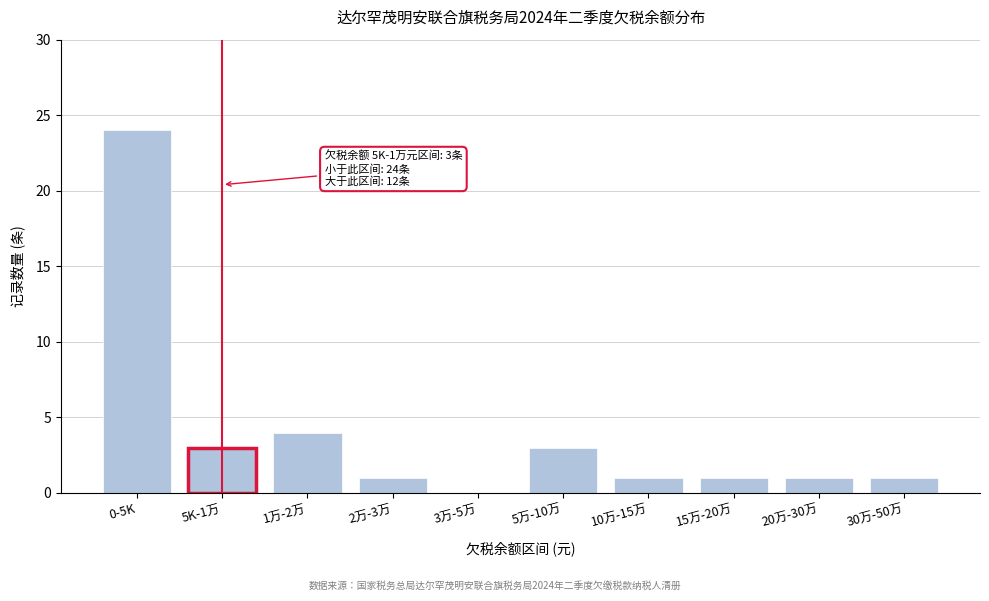

Reading left to right, extract all data points from this chart.

0-5K=24	5K-1万=3	1万-2万=4	2万-3万=1	3万-5万=0	5万-10万=3	10万-15万=1	15万-20万=1	20万-30万=1	30万-50万=1